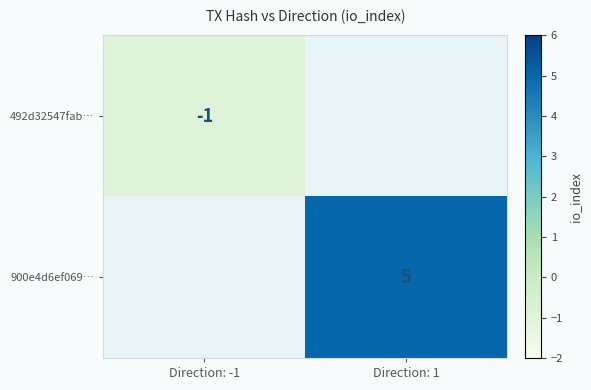

Is it true that 900e4d6ef069… equals 2 at Direction: 1?

False